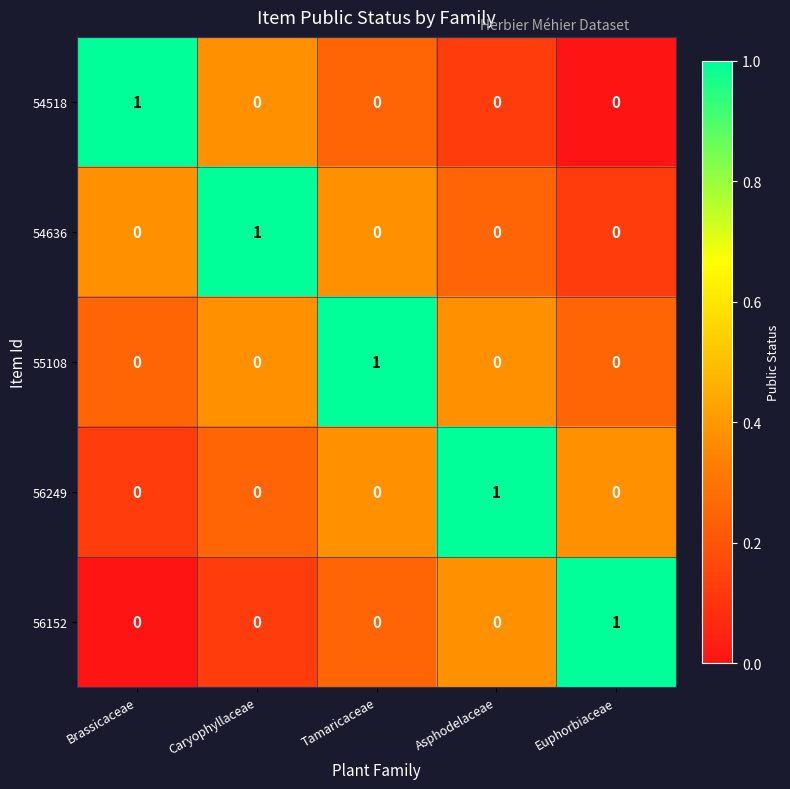

True or false: 55108 has a value of 1 at Tamaricaceae.

True